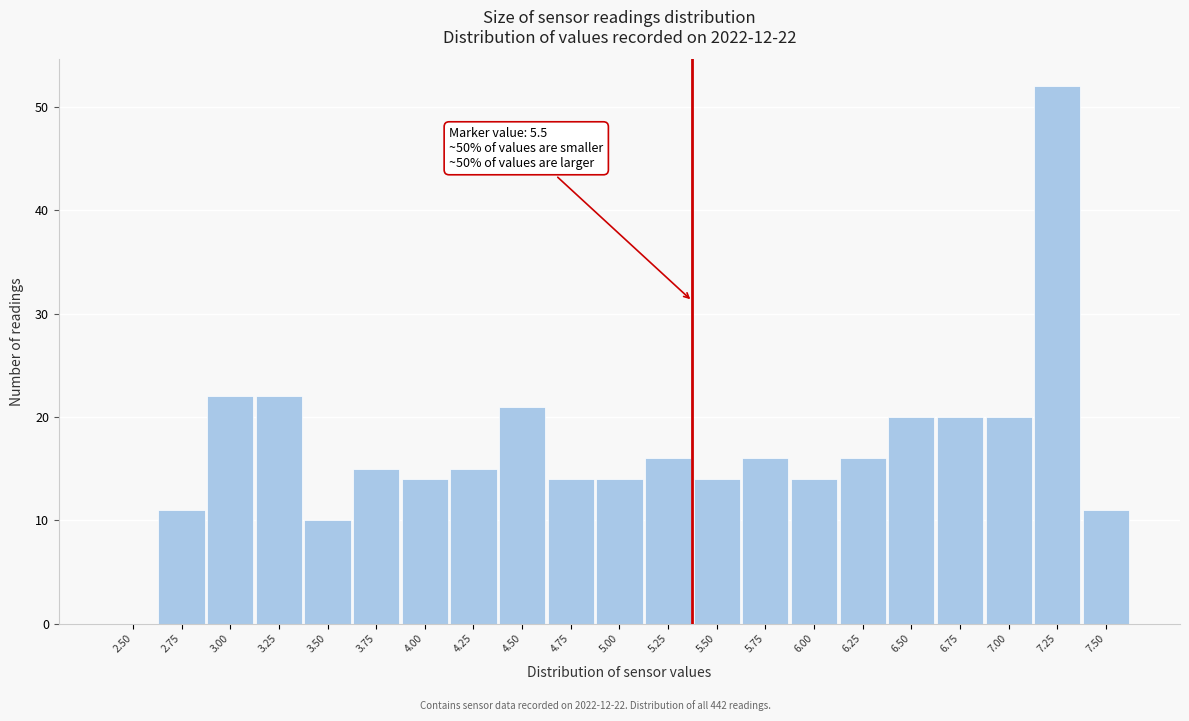

Reading left to right, list all the values displayed in this chart.

2.50=0	2.75=11	3.00=22	3.25=22	3.50=10	3.75=15	4.00=14	4.25=15	4.50=21	4.75=14	5.00=14	5.25=16	5.50=14	5.75=16	6.00=14	6.25=16	6.50=20	6.75=20	7.00=20	7.25=52	7.50=11